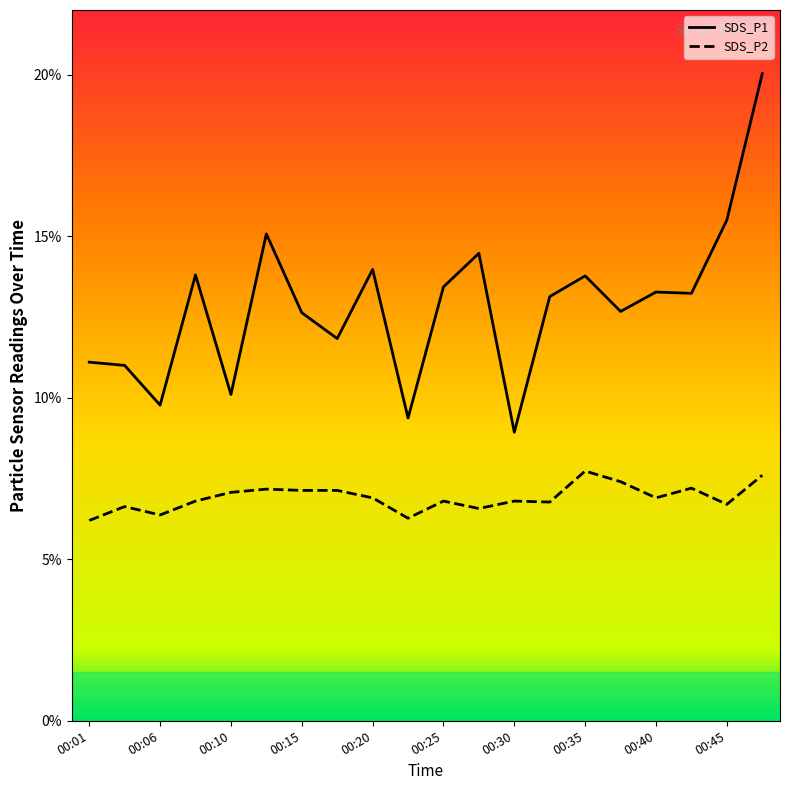

Does the chart have visible grid lines?

No